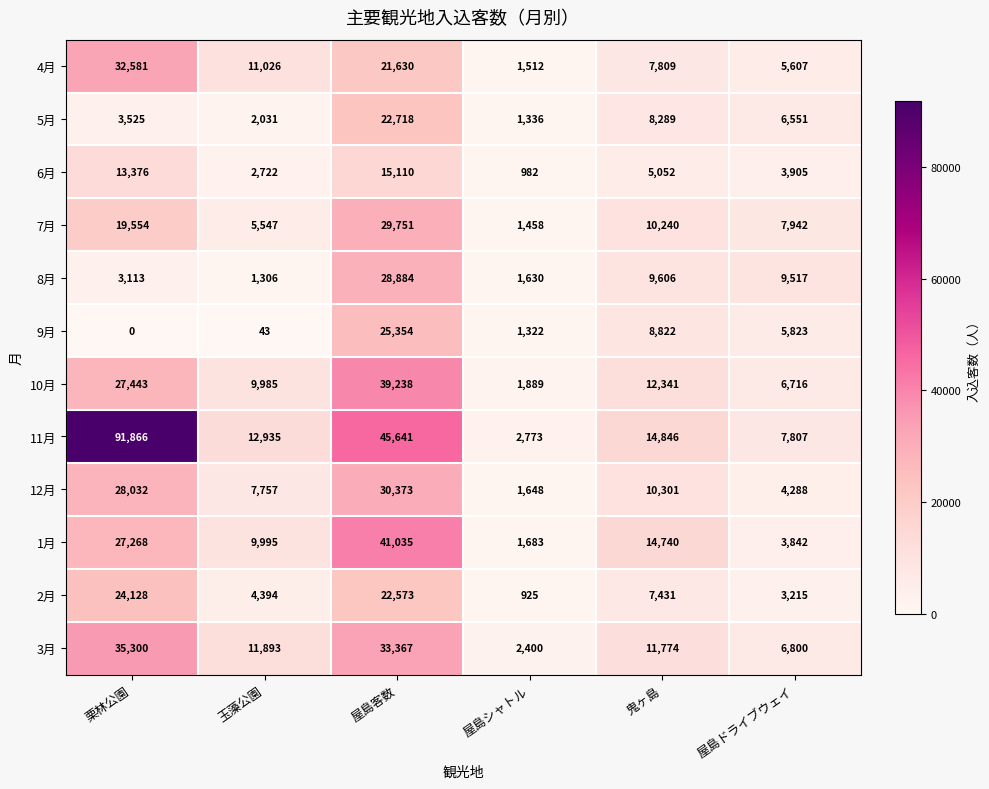

Is it true that 8月 equals 9606 at 鬼ヶ島?

True